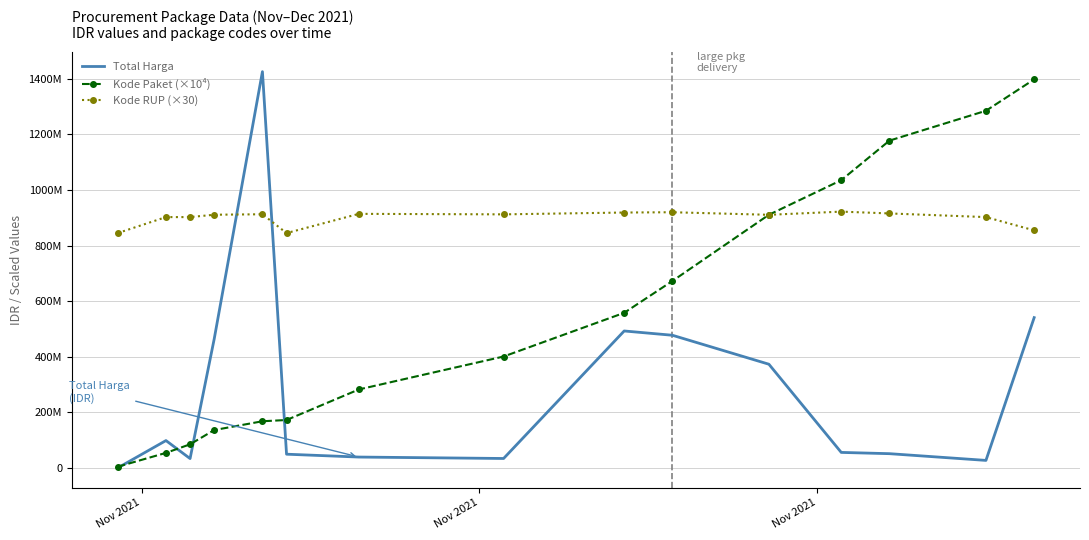

What are all the series names shown in the legend?

Total Harga, Kode Paket (×10⁴), Kode RUP (×30)